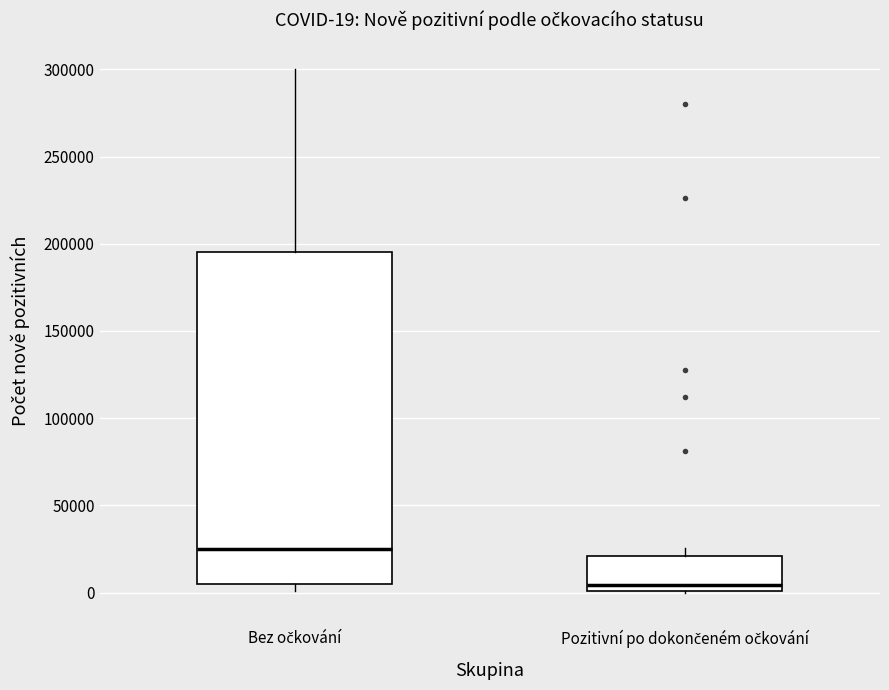

Which box has the highest median line?

Bez očkování